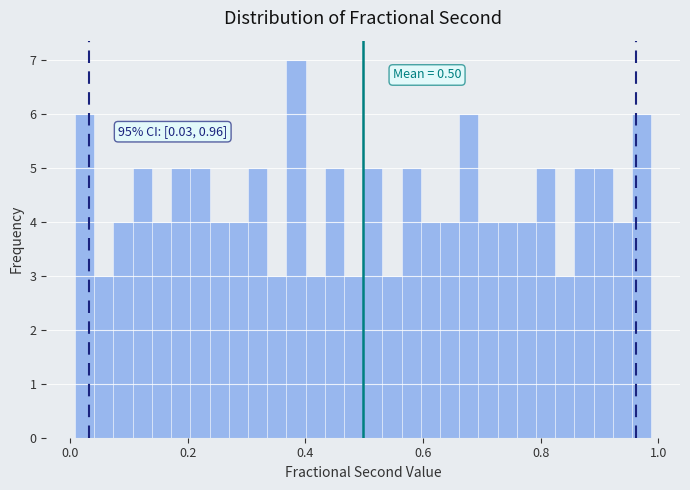

Read against the x-axis, roughly where is the centre of the tallest bar?

0.38